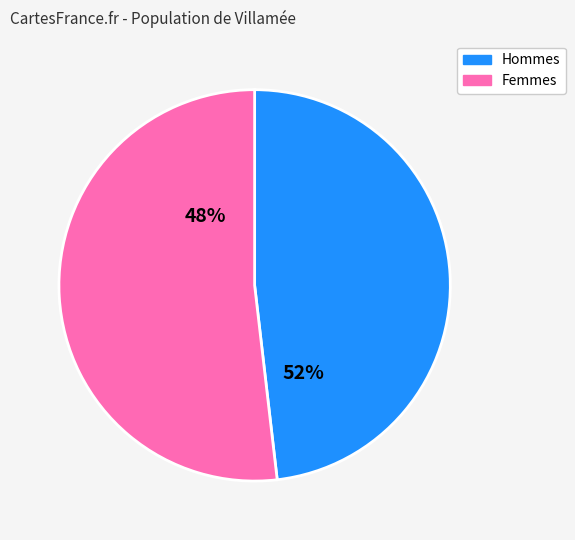

Is it true that pct75 is 25% of the pie?

False